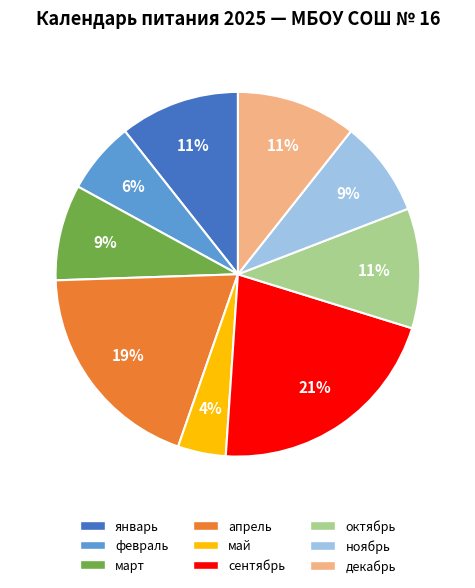

Is февраль the majority of the pie?

No